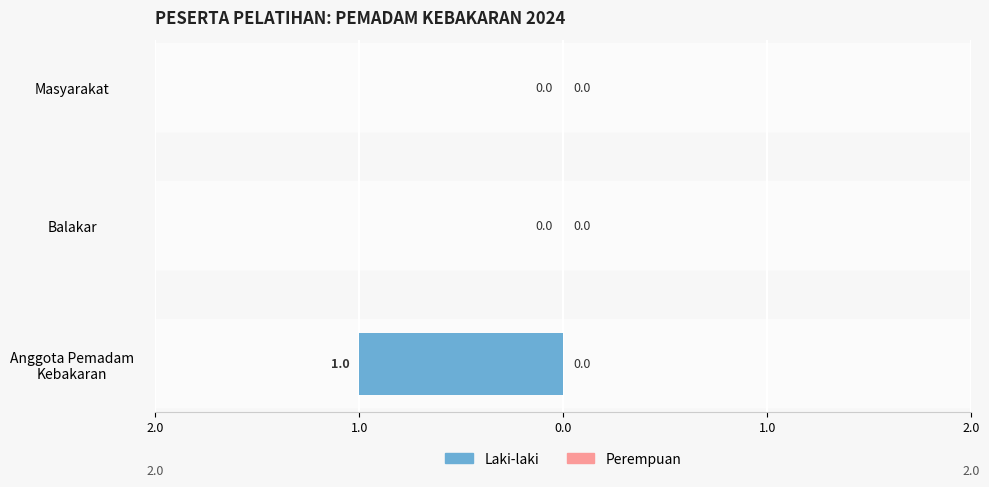

Are the bars horizontal?

Yes